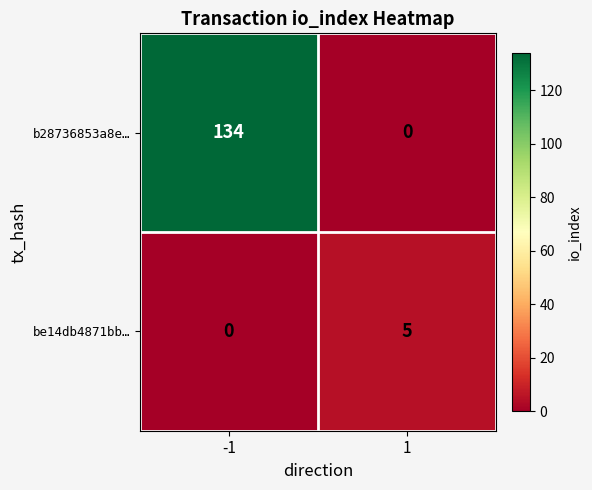

Count the number of data series in this chart.

2